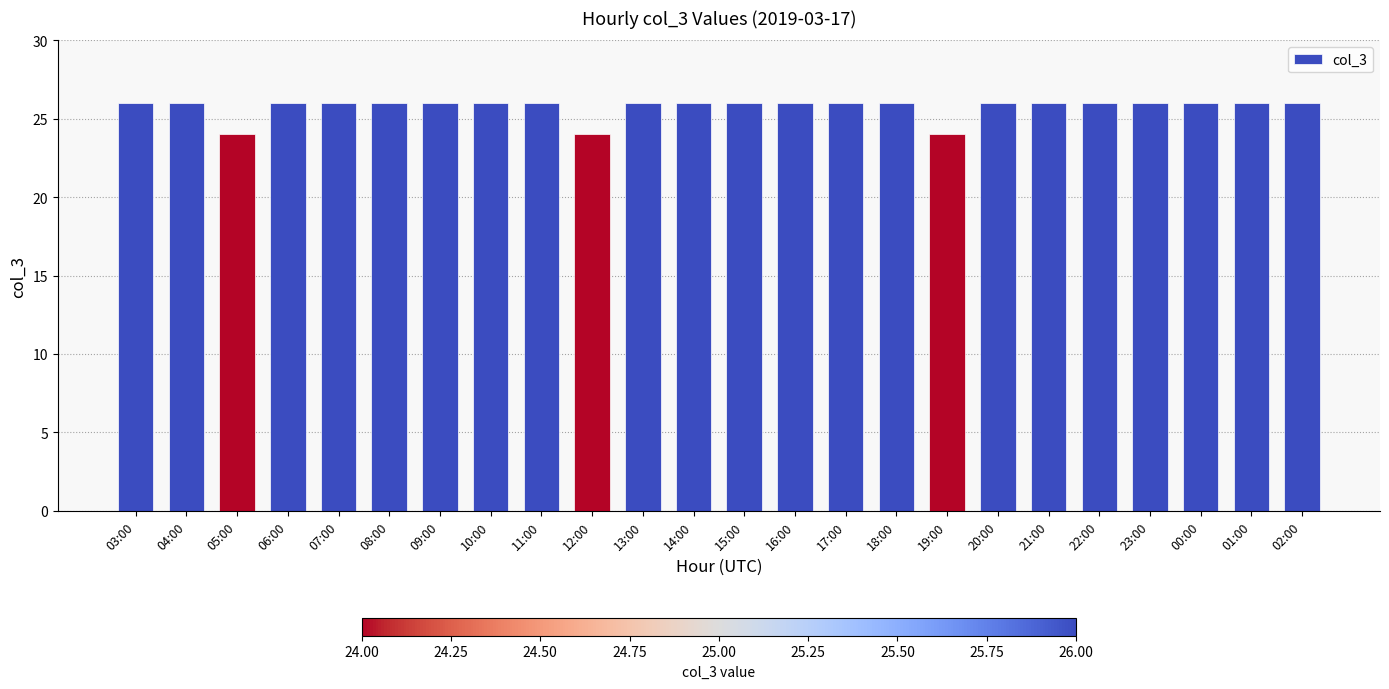

Reading left to right, list all the values displayed in this chart.

03:00=26	04:00=26	05:00=24	06:00=26	07:00=26	08:00=26	09:00=26	10:00=26	11:00=26	12:00=24	13:00=26	14:00=26	15:00=26	16:00=26	17:00=26	18:00=26	19:00=24	20:00=26	21:00=26	22:00=26	23:00=26	00:00=26	01:00=26	02:00=26